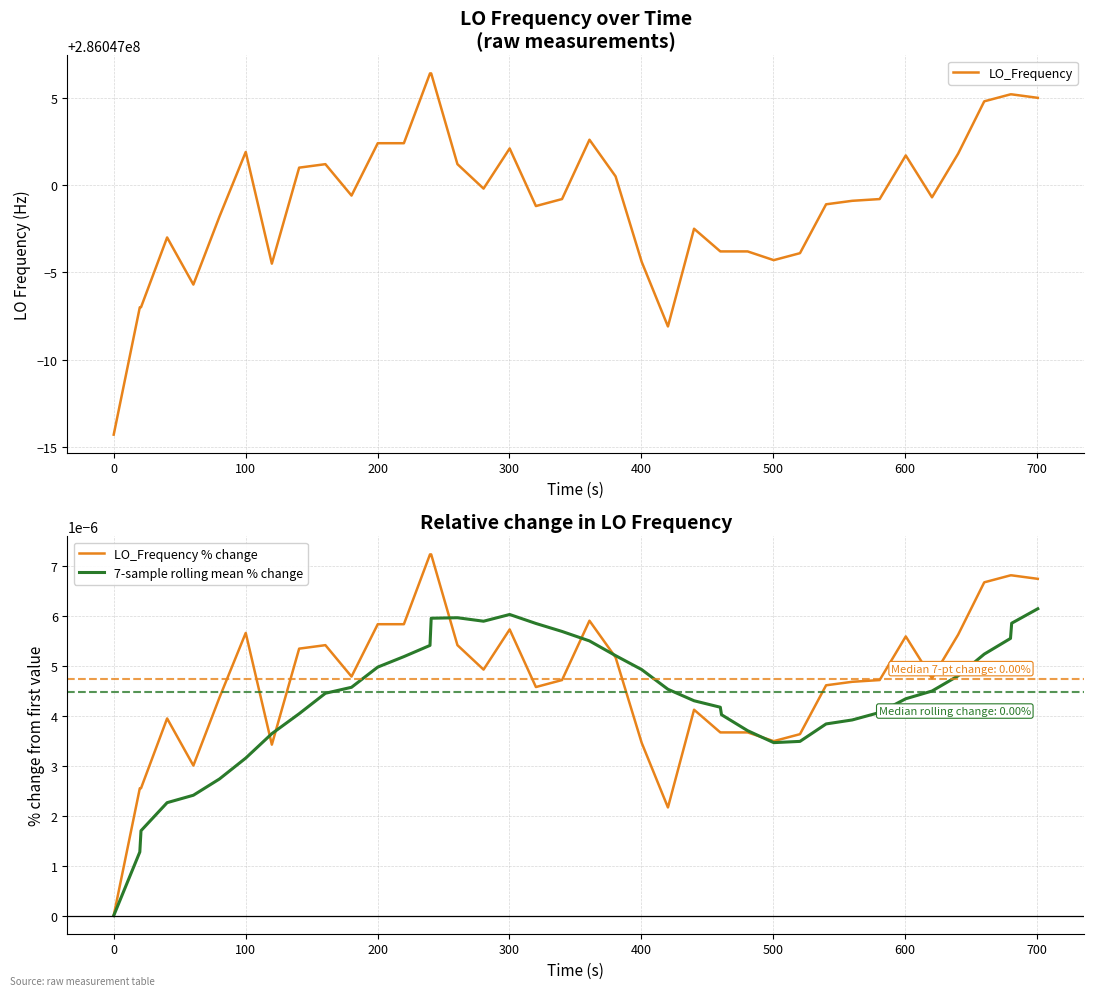

Which series has the largest range (max minus min)?

LO_Frequency